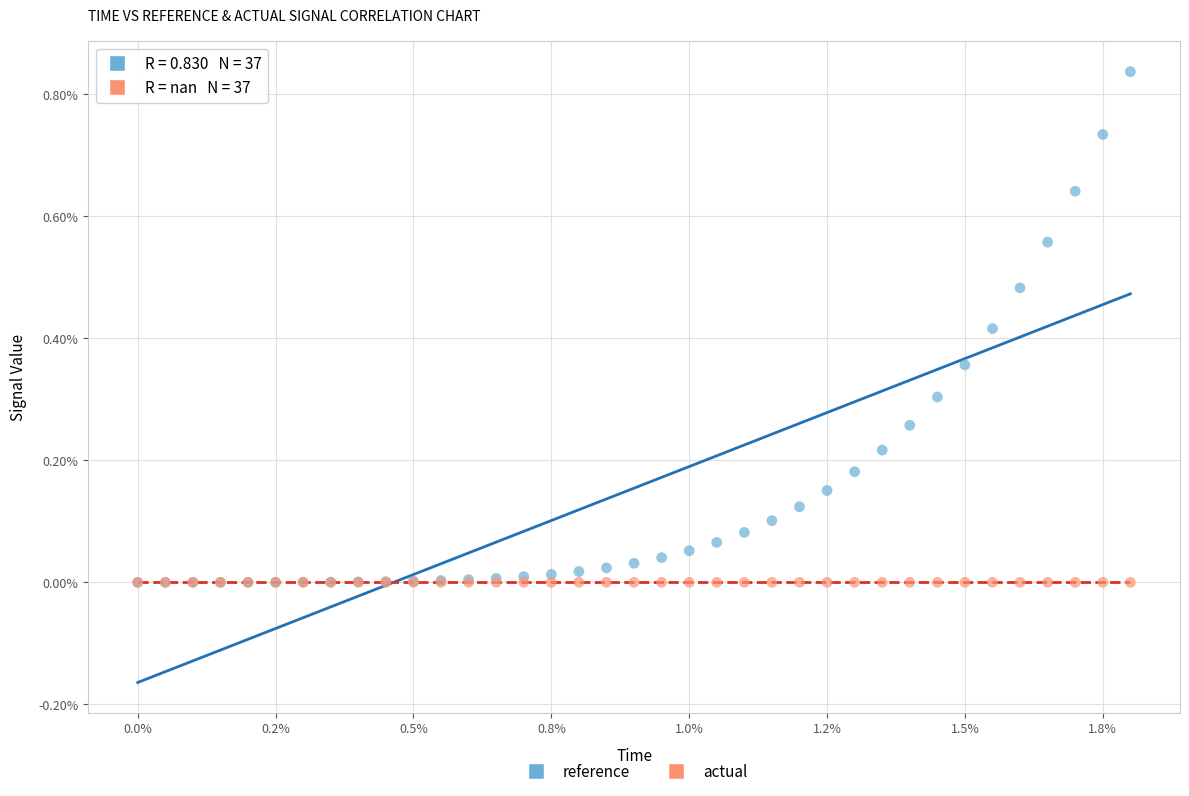

What are all the series names shown in the legend?

reference, actual